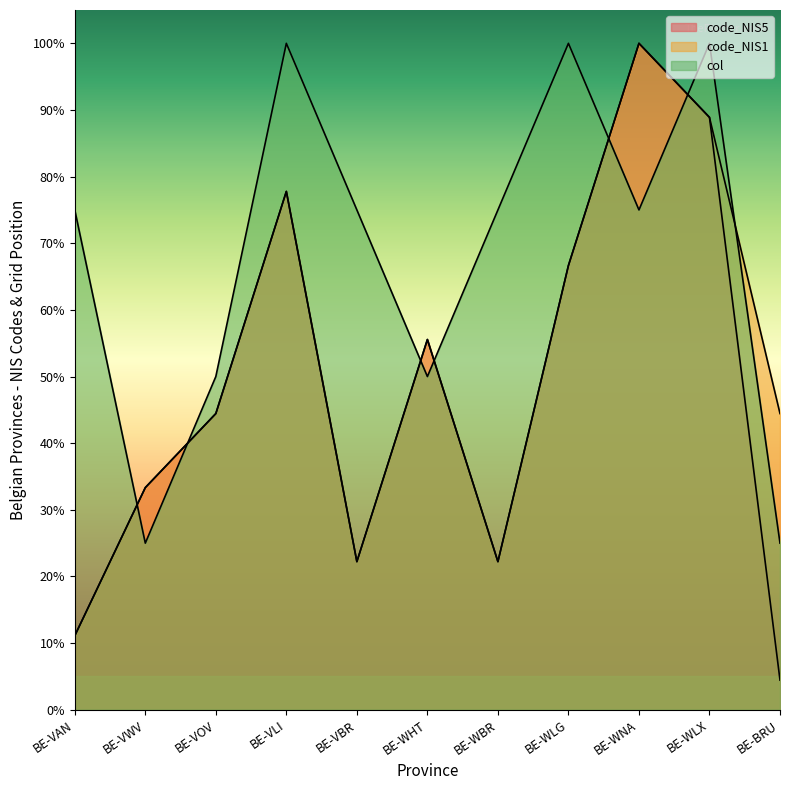

At which category is the sum across all series the highest?

BE-WLX